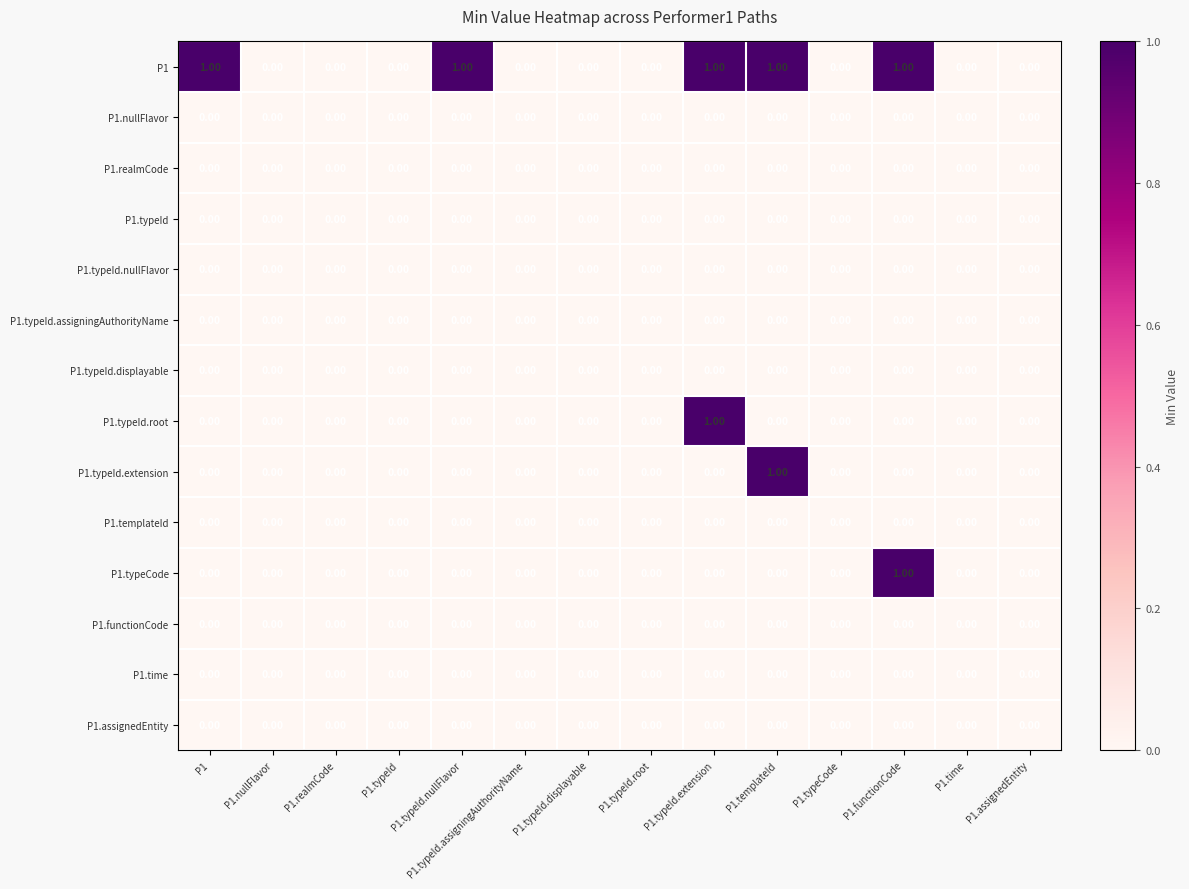

Which series has the largest total across all categories?

P1